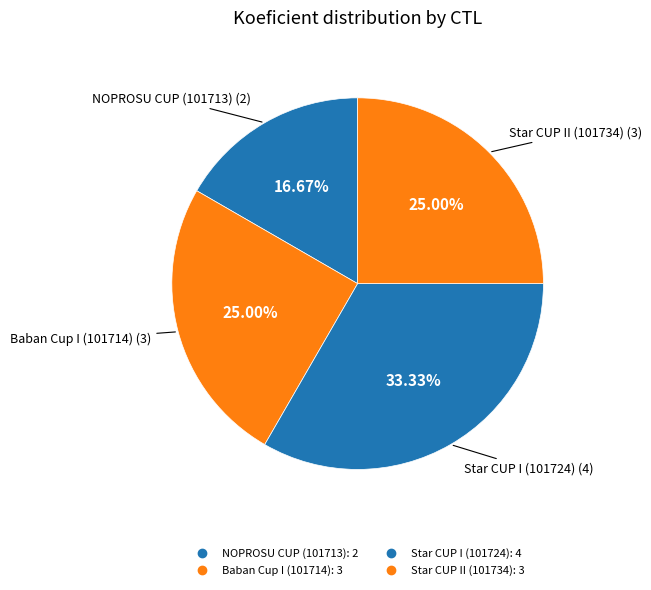

Count the number of slices in the pie.

4